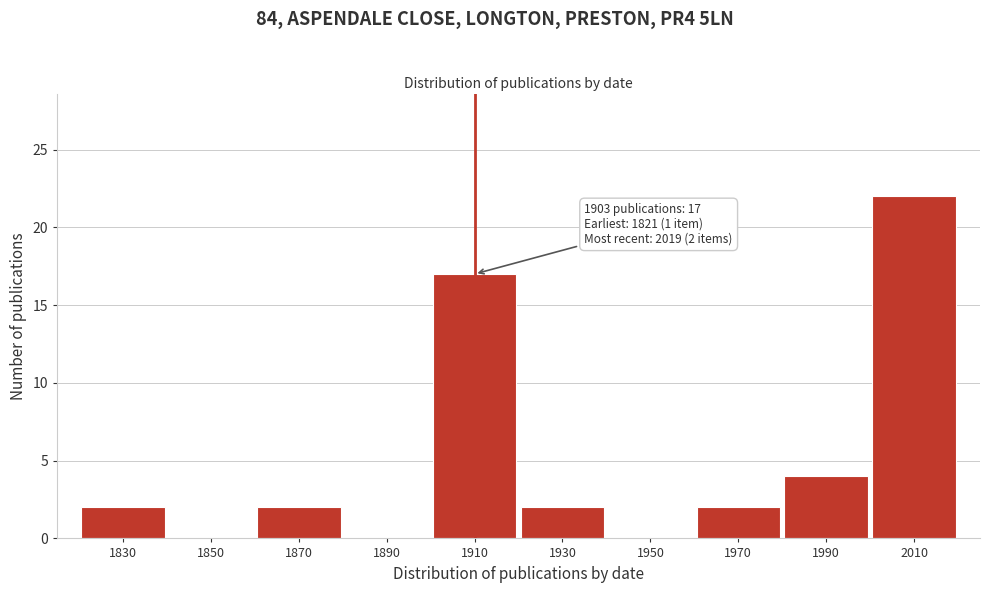

Reading left to right, list all the values displayed in this chart.

1830=2	1850=0	1870=2	1890=0	1910=17	1930=2	1950=0	1970=2	1990=4	2010=22